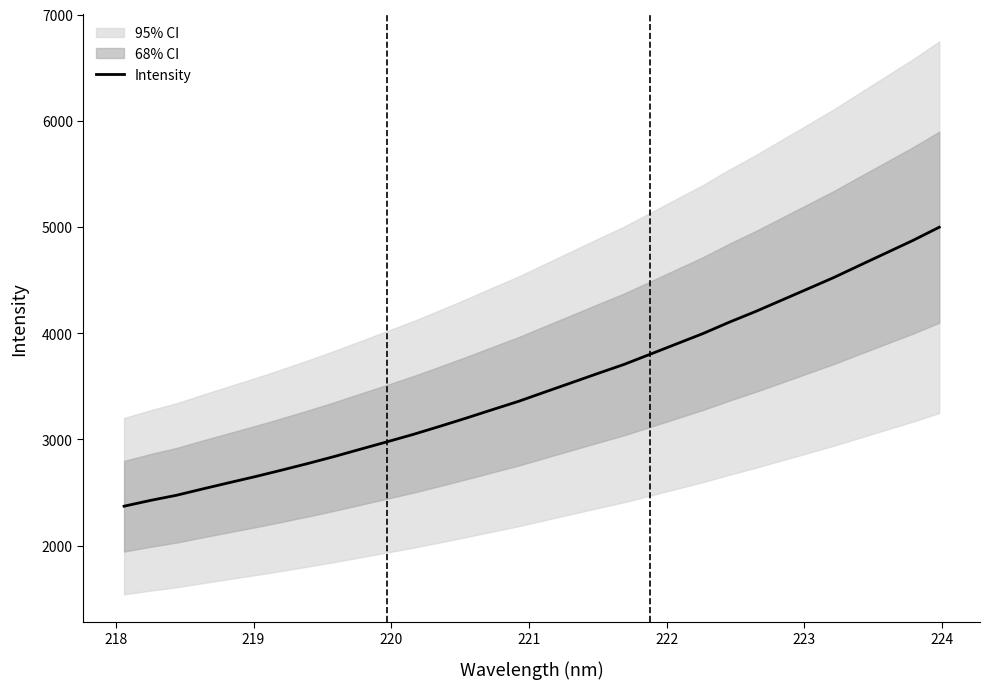

What is the maximum value for Intensity?

4998.1